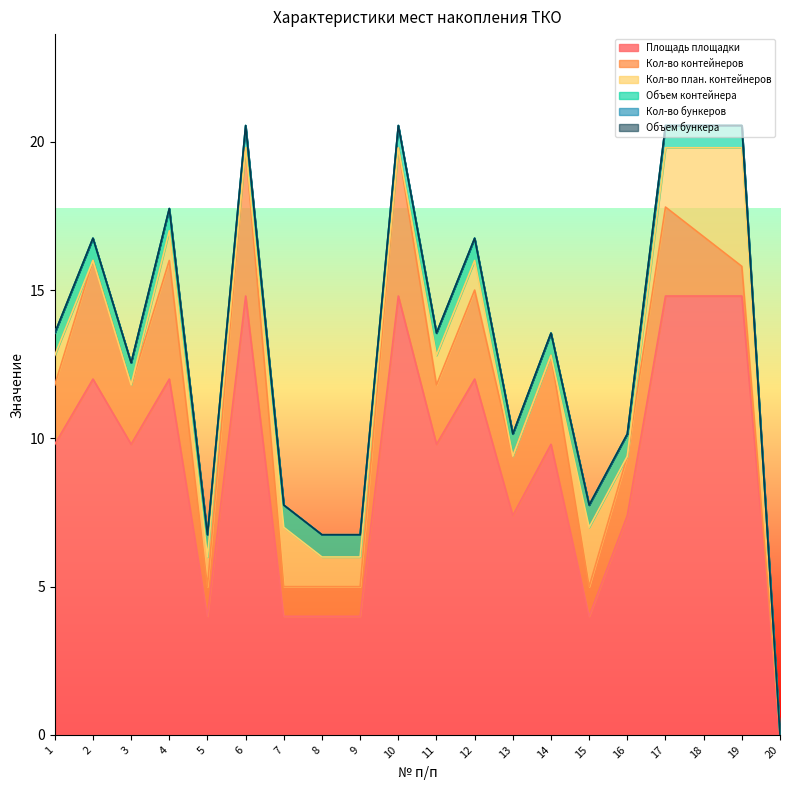

Which series changed the most between 2 and 5?

Площадь площадки